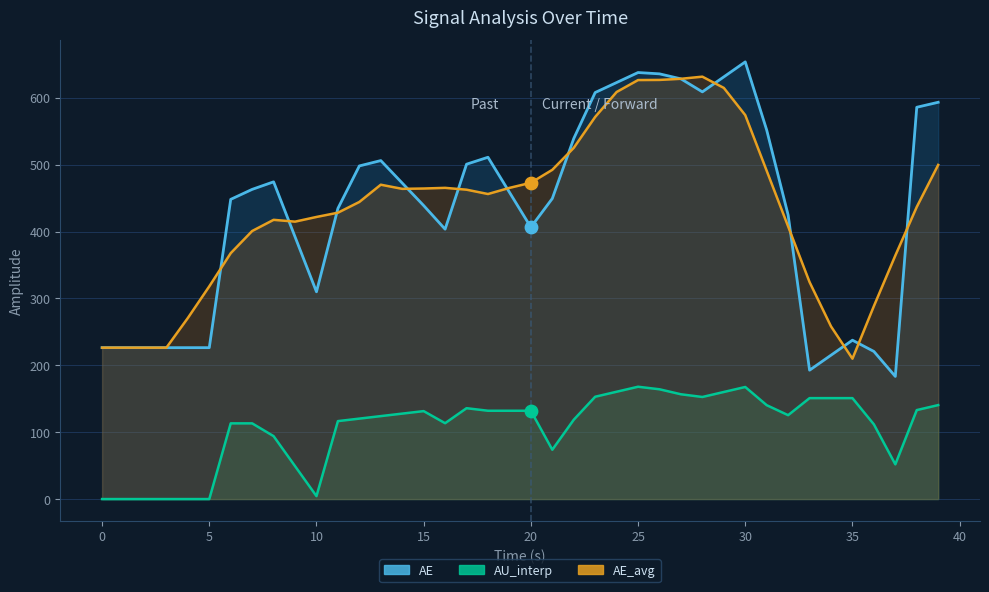

At which category is the sum across all series the highest?

25